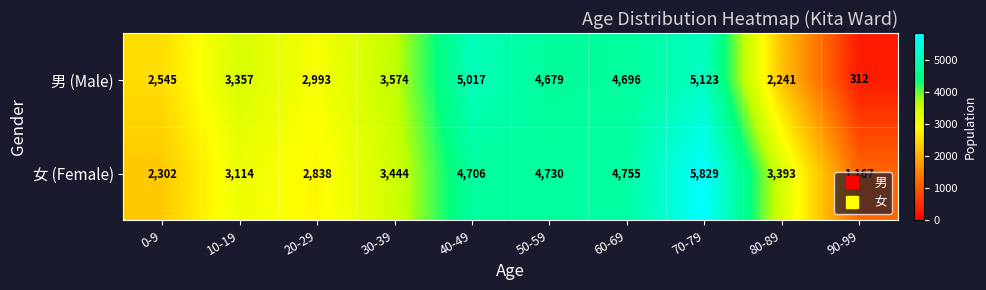

At which label is 男 (Male) closest to 2717?

0-9